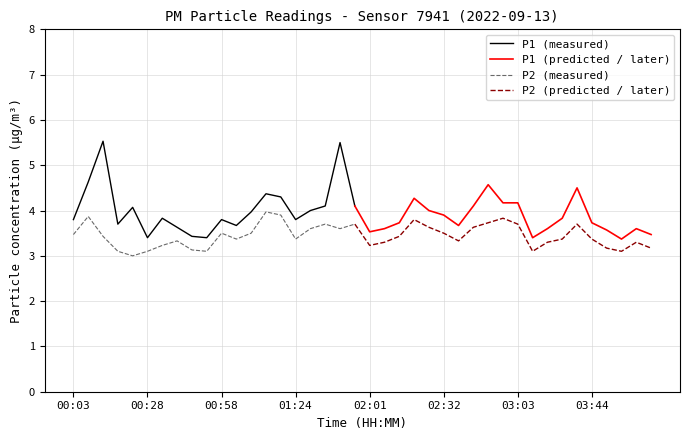

What position from the right is 00:03?

40